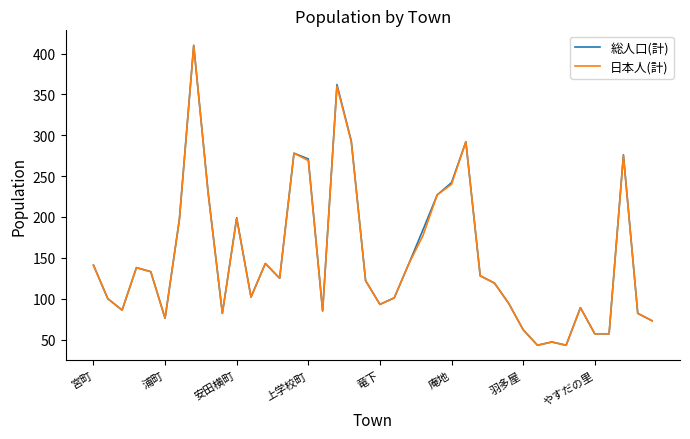

What is the minimum value for 日本人(計)?

43